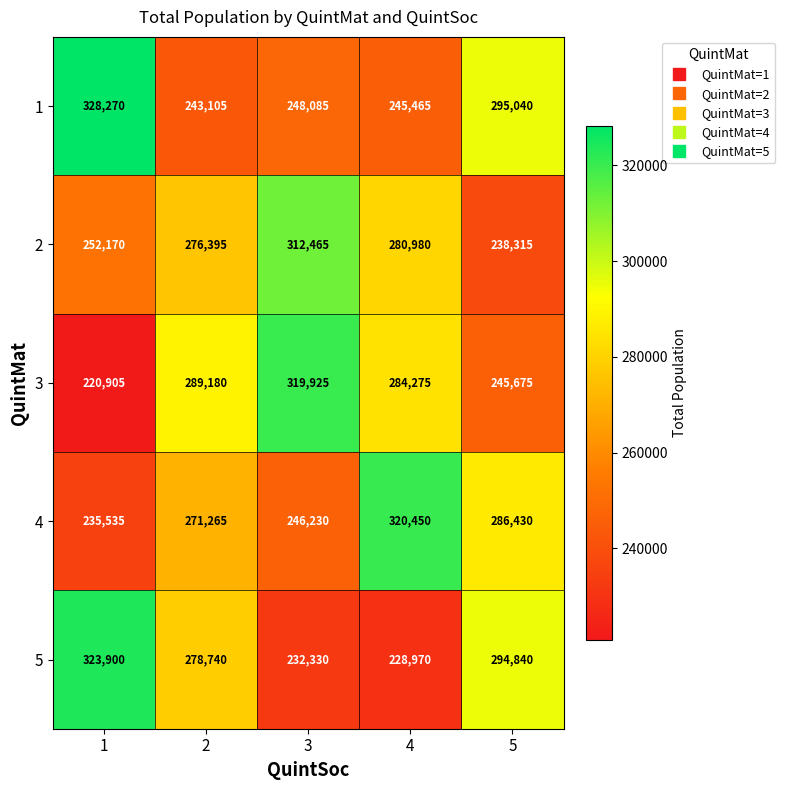

Count the number of categories in the chart.

5